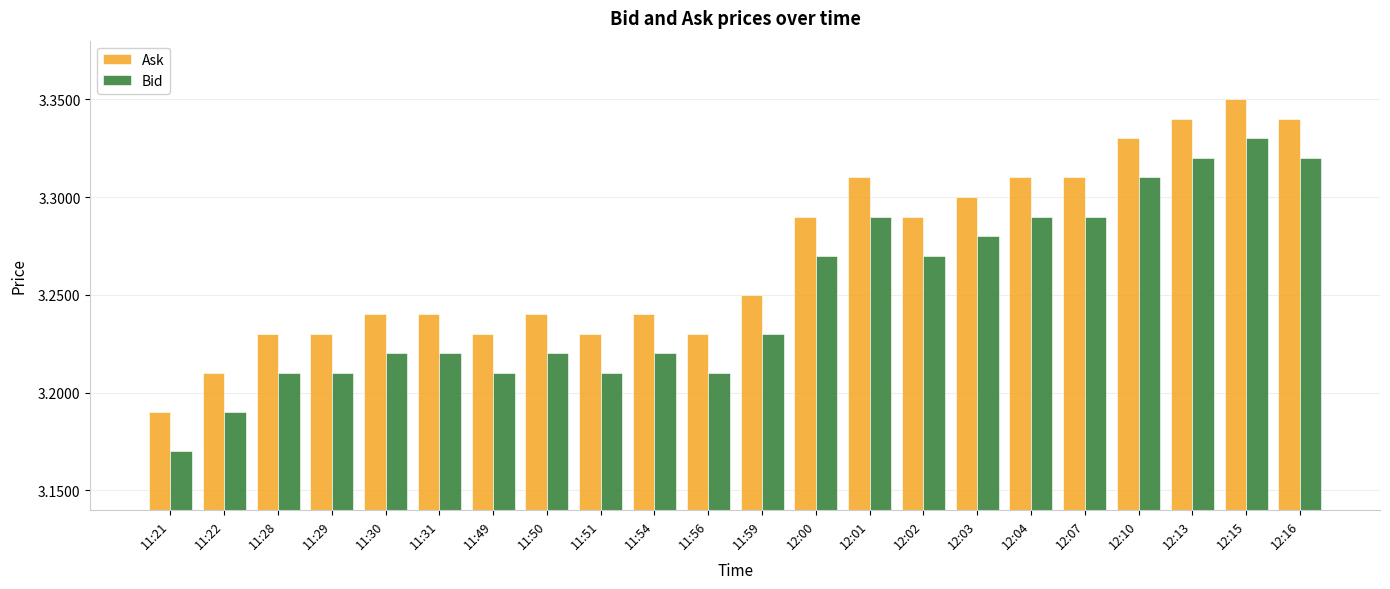

What is the difference between the Bid values at 12:02 and 11:28?

0.1